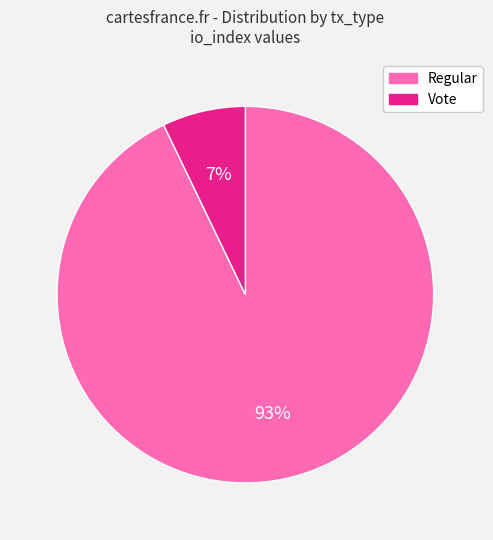

Which has a higher value, Regular or Vote?

Regular